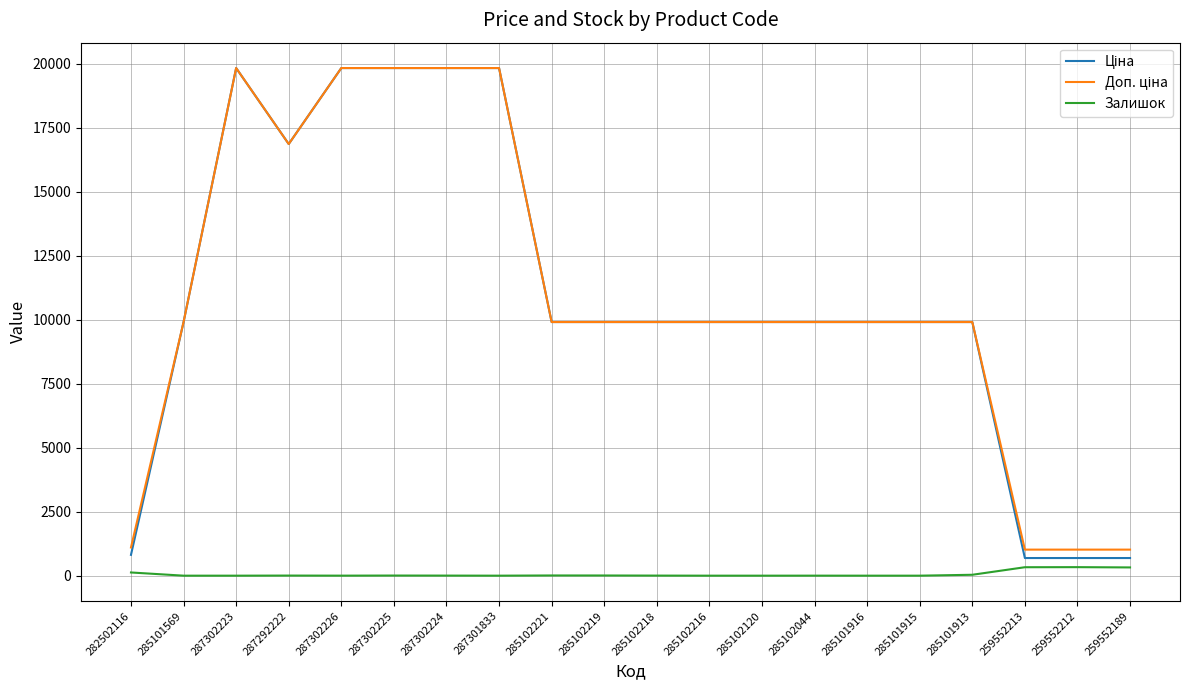

True or false: Залишок has a value of 1.0 at 287302226.

True